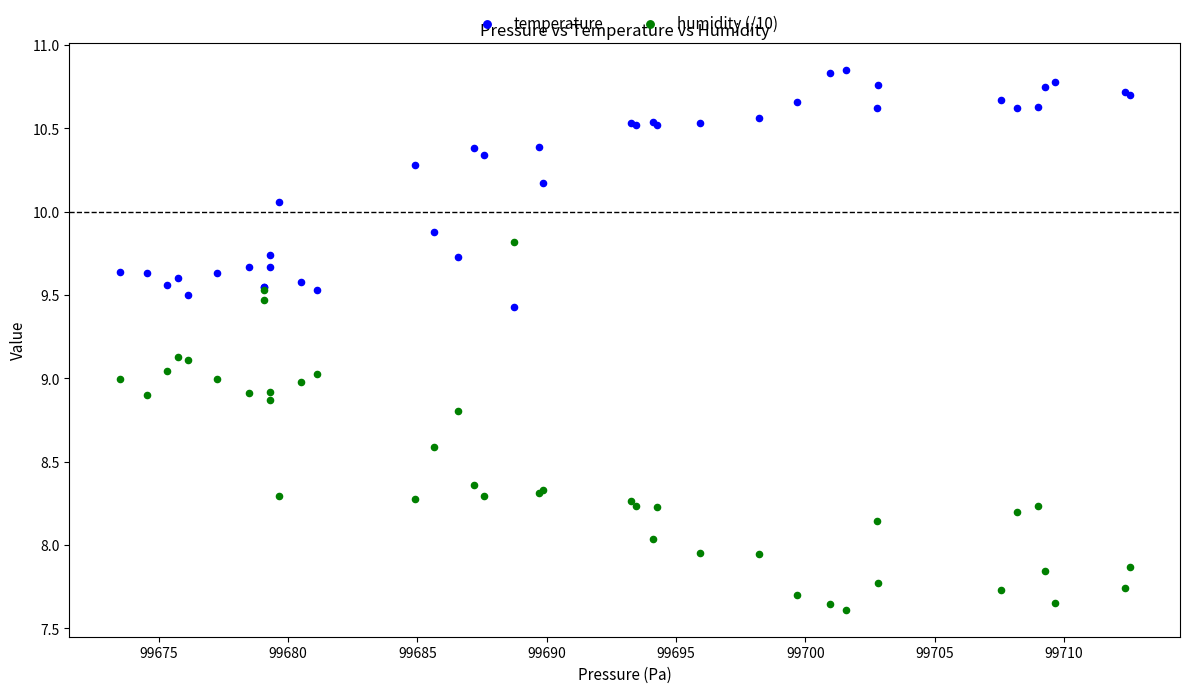

Which series contains the lowest Y value?

humidity (/10)